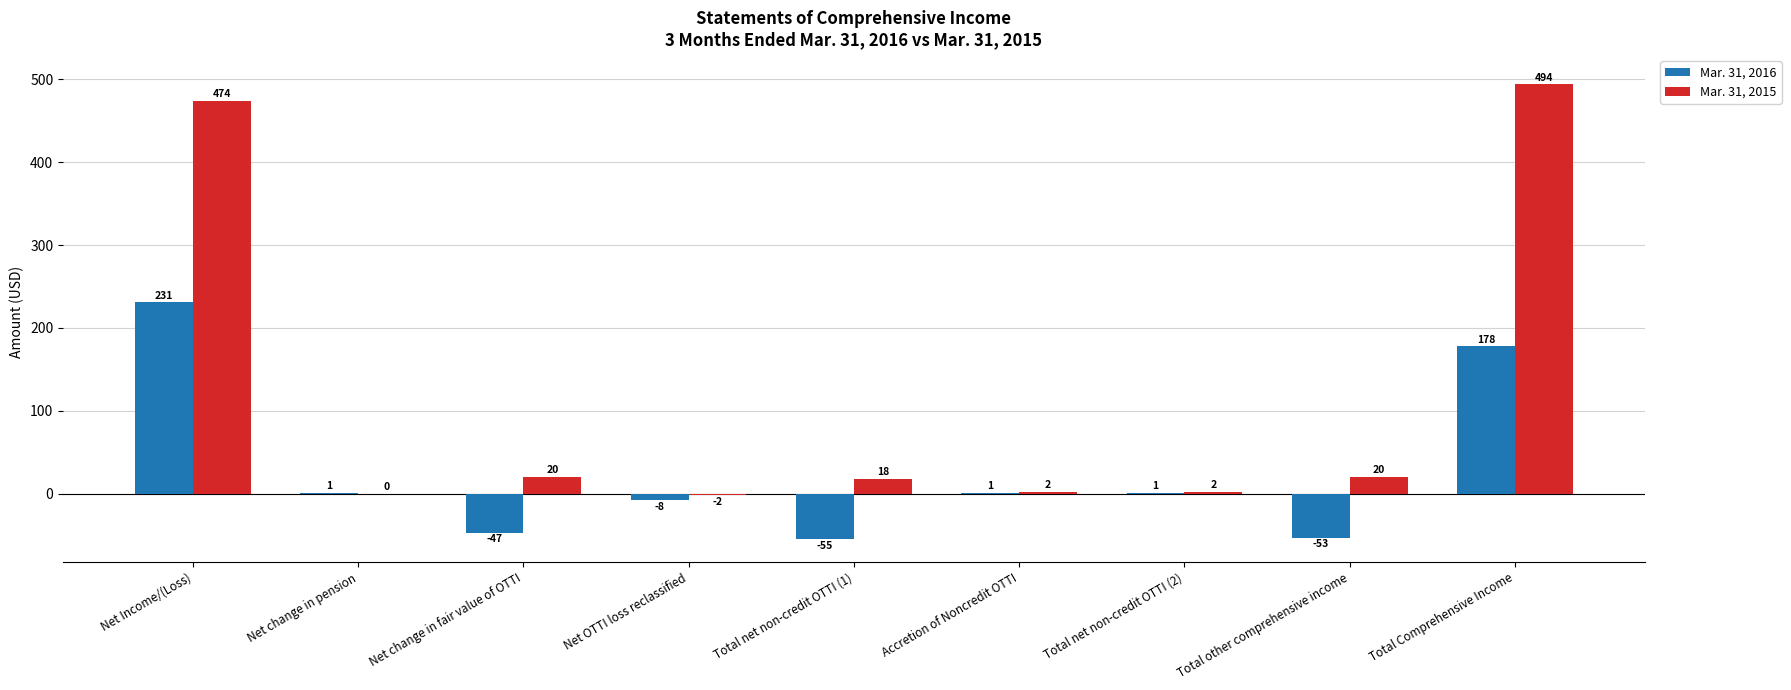

What is the approximate value of Mar. 31, 2016 at Net change in fair value of OTTI?

-47